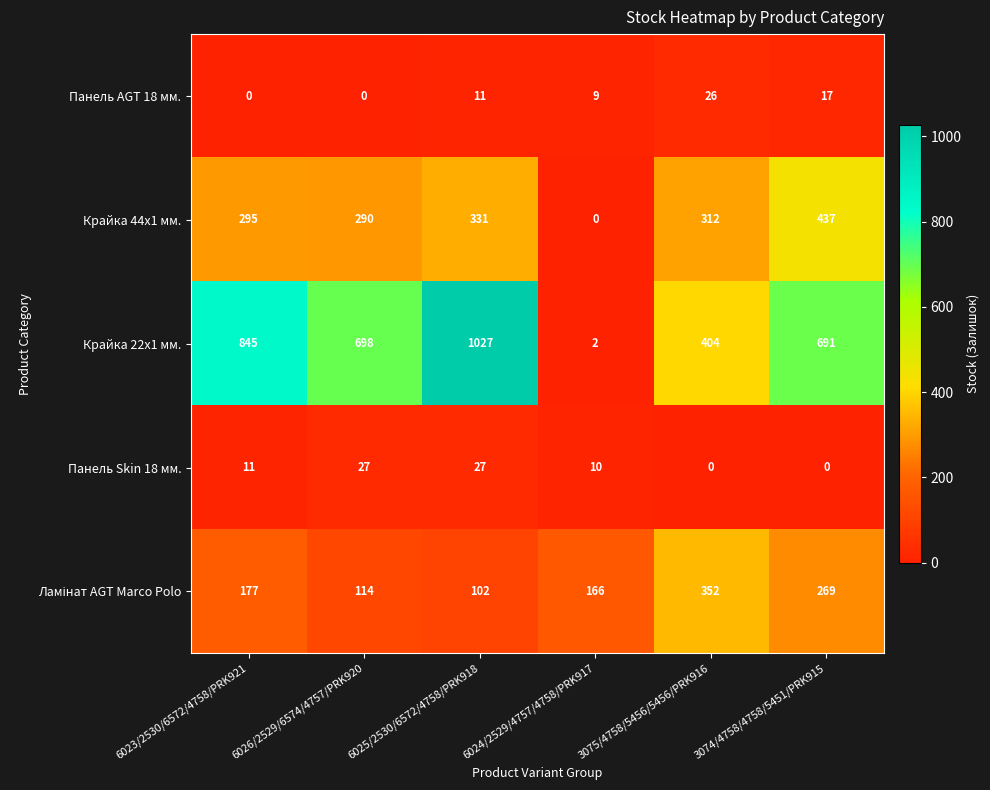

What is the difference between the second highest and second lowest values in the Крайка 22x1 мм. series?

441